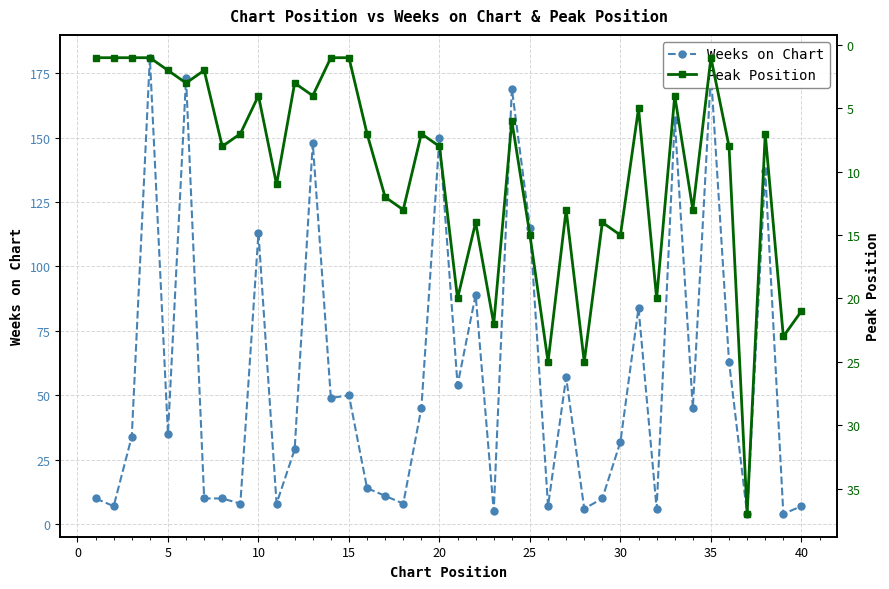

What is the value of the Weeks on Chart point at the 13th from the left?

148